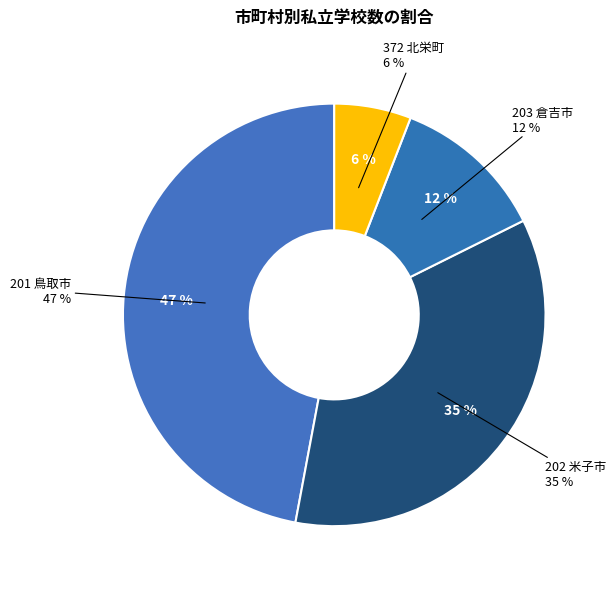

Combined, do 204 境港市 and 201 鳥取市 account for over 50%?

No